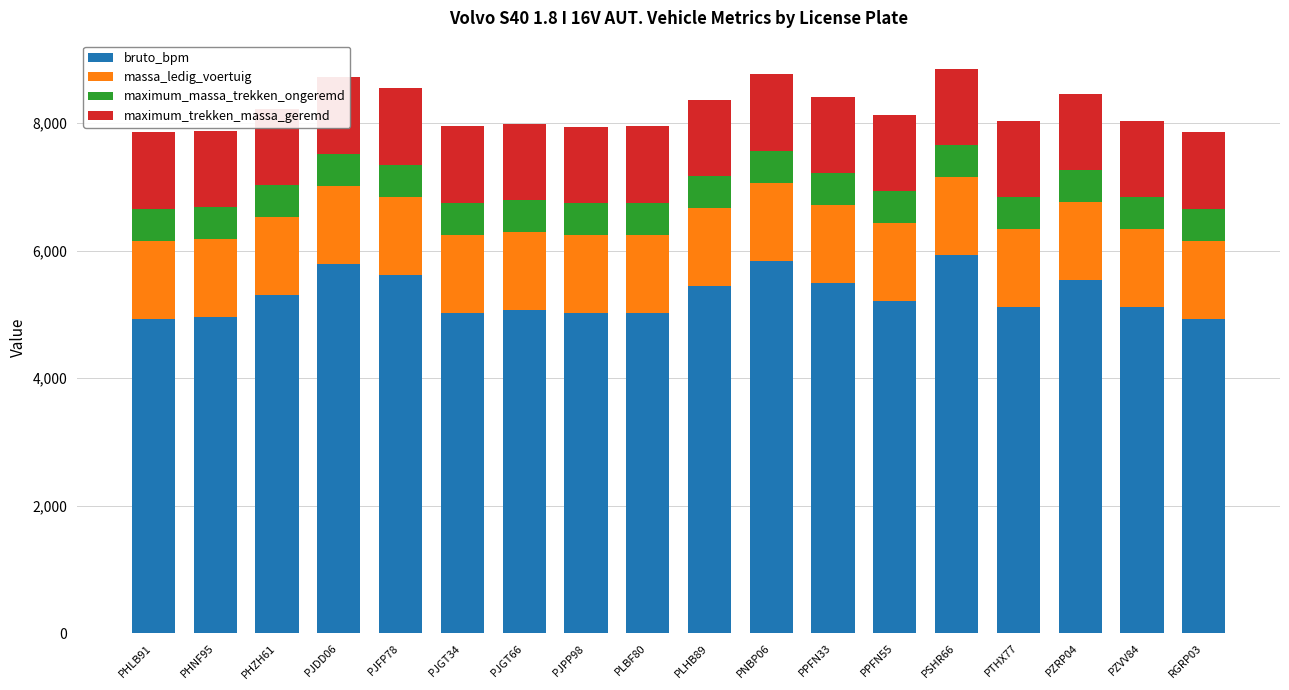

What is the label of the 8th bar from the right?

PNBP06